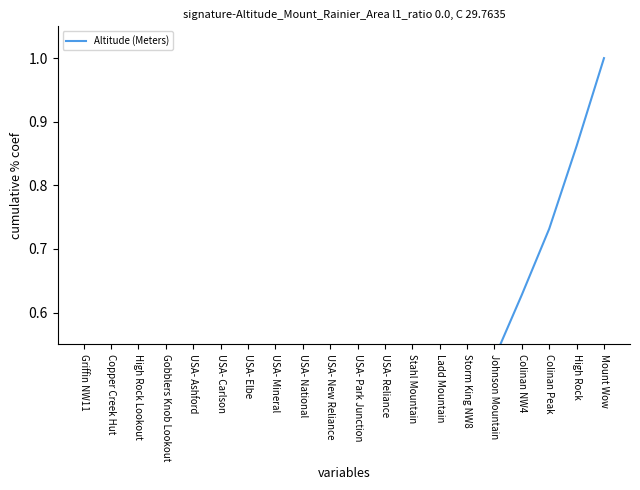

Which has a higher value, Ladd Mountain or Mount Wow?

Mount Wow